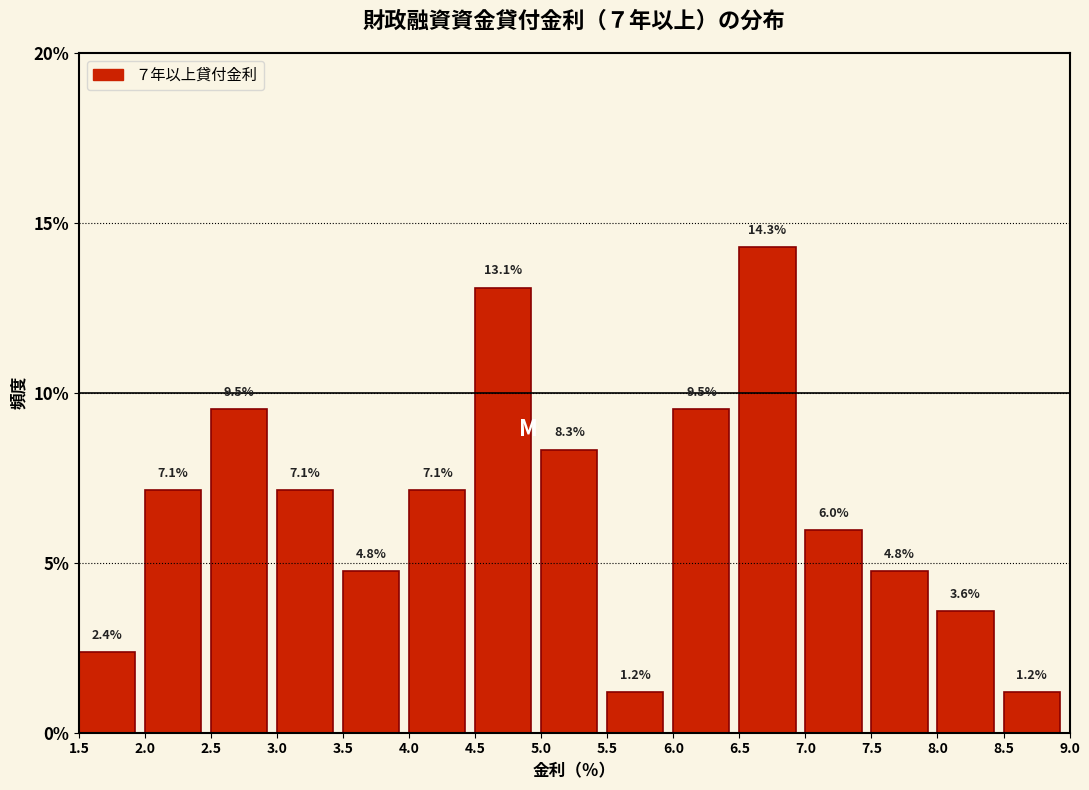

Reading left to right, list every bar in this chart as the range it spans on the x-axis followed by its height.

1.5 to 2.0: 2.4
2.0 to 2.5: 7.1
2.5 to 3.0: 9.5
3.0 to 3.5: 7.1
3.5 to 4.0: 4.8
4.0 to 4.5: 7.1
4.5 to 5.0: 13.1
5.0 to 5.5: 8.3
5.5 to 6.0: 1.2
6.0 to 6.5: 9.5
6.5 to 7.0: 14.3
7.0 to 7.5: 6.0
7.5 to 8.0: 4.8
8.0 to 8.5: 3.6
8.5 to 9.0: 1.2